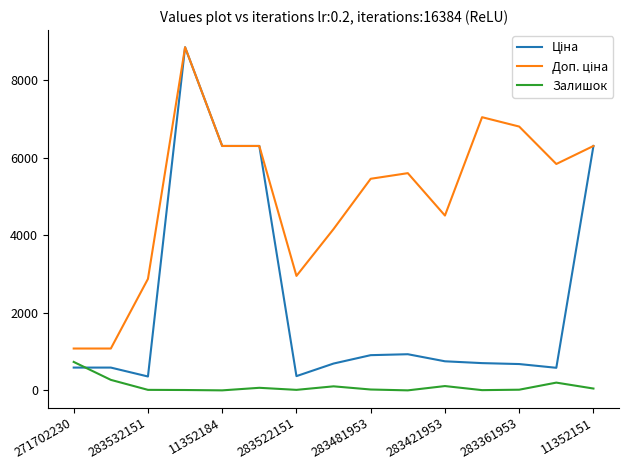

What is the average value of the Ціна series?

2330.3